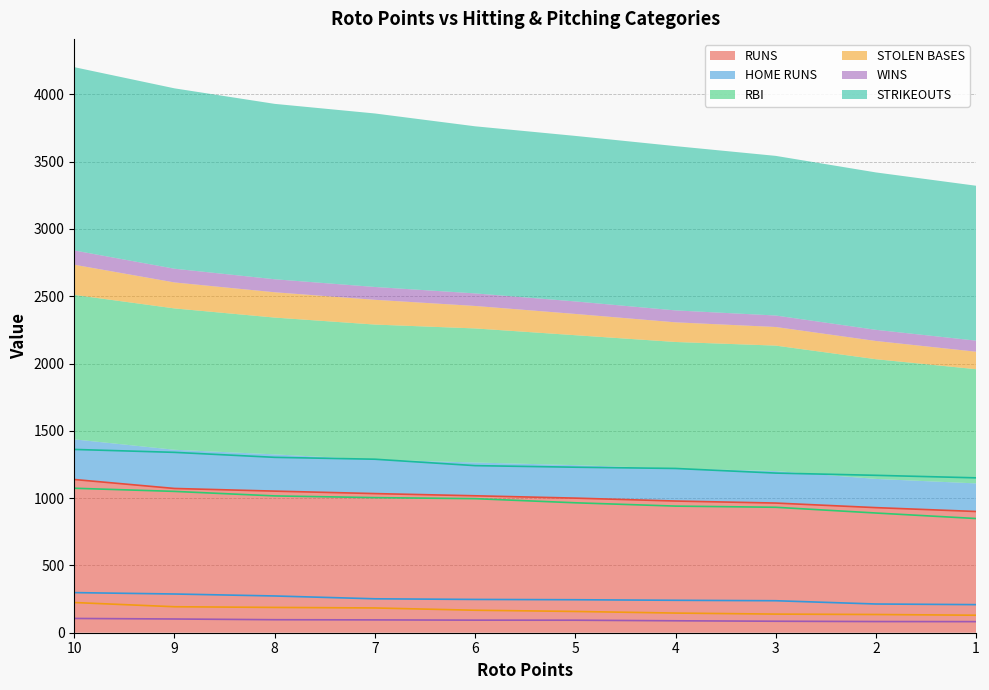

Reading left to right, transcribe all the data shown in this chart.

RUNS: 1138.3	1071.7	1052.0	1033.7	1017.3	1000.0	978.3	963.3	929.3	900.7
HOME RUNS: 298.0	287.7	273.0	252.0	247.3	245.0	241.0	237.7	213.3	208.7
RBI: 1073.3	1050.0	1016.3	1003.7	996.0	965.3	940.7	932.0	889.3	848.3
STOLEN BASES: 224.3	193.0	188.0	184.0	167.0	158.0	146.0	138.3	135.3	130.0
WINS: 106.0	102.0	96.7	95.3	93.3	93.0	88.7	85.3	83.0	82.3
STRIKEOUTS: 1361.7	1340.0	1303.0	1289.0	1241.3	1229.7	1220.3	1186.0	1169.3	1150.7